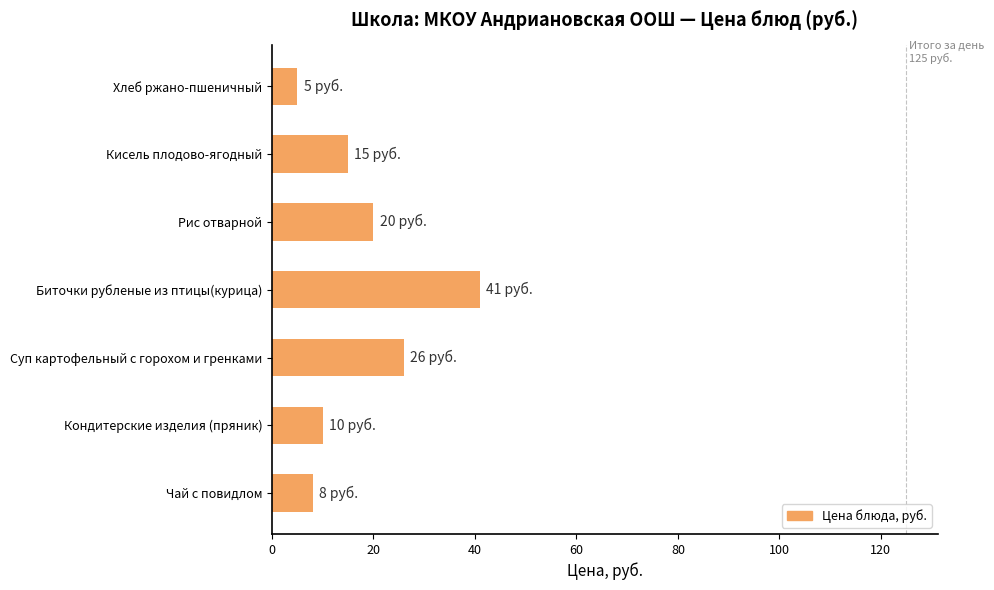

What is the change in value from Чай с повидлом to Хлеб ржано-пшеничный?

-3